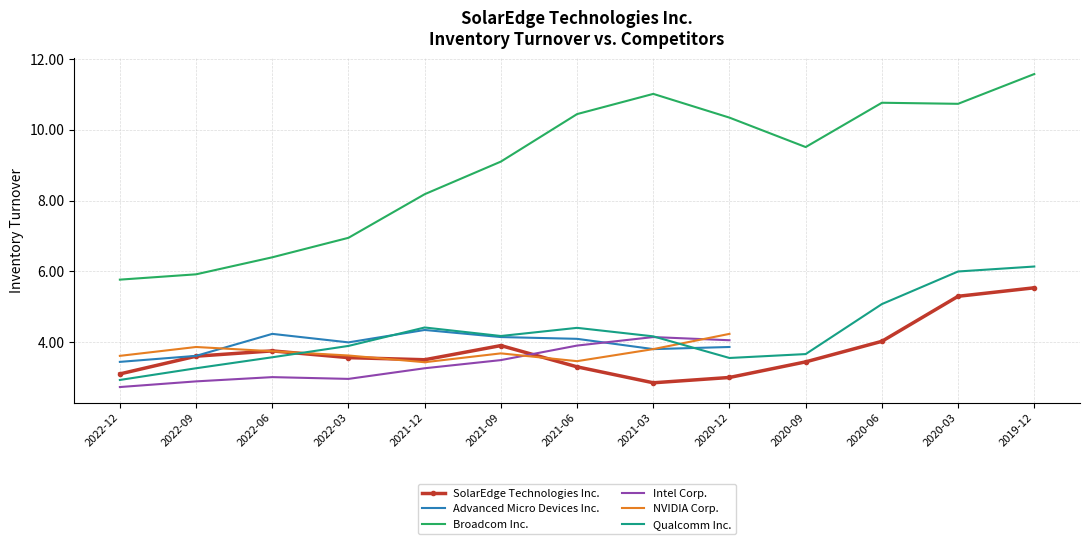

At which category does the chart reach its peak across all series?

2019-12